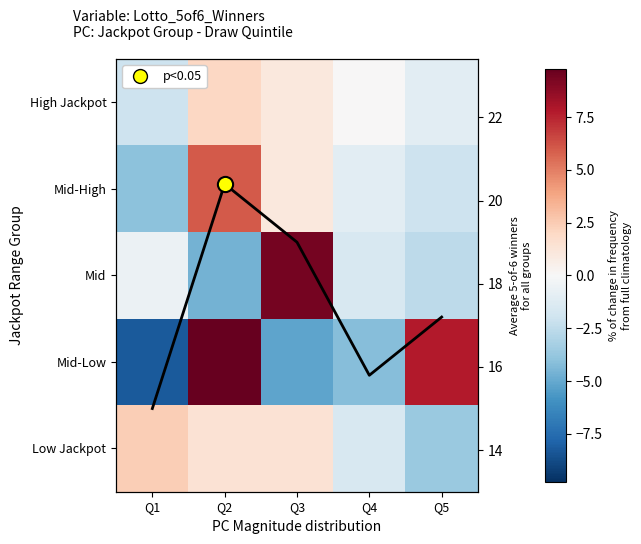

List the series in order of their peak value, lowest first.

High Jackpot, Low Jackpot, Mid-High, Mid, Mid-Low, Avg 5-of-6 winners